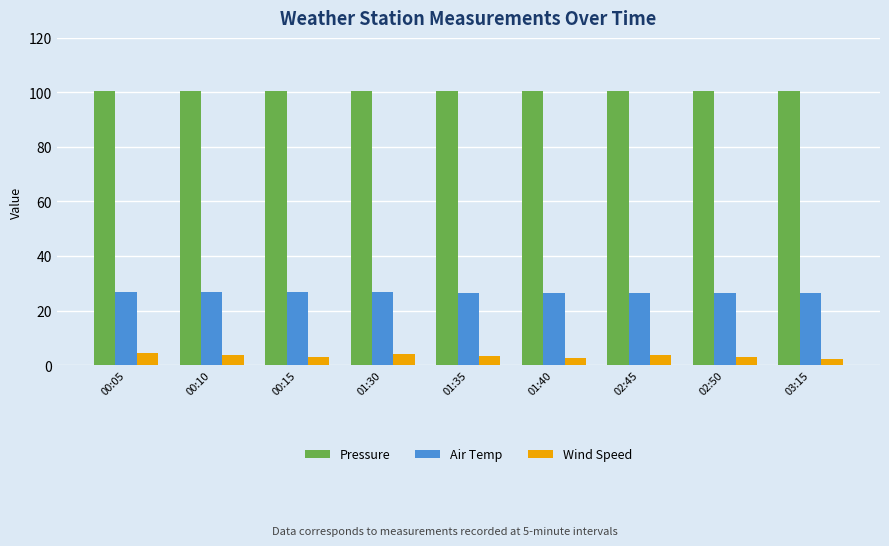

What is the average value of the Pressure series?

100.5